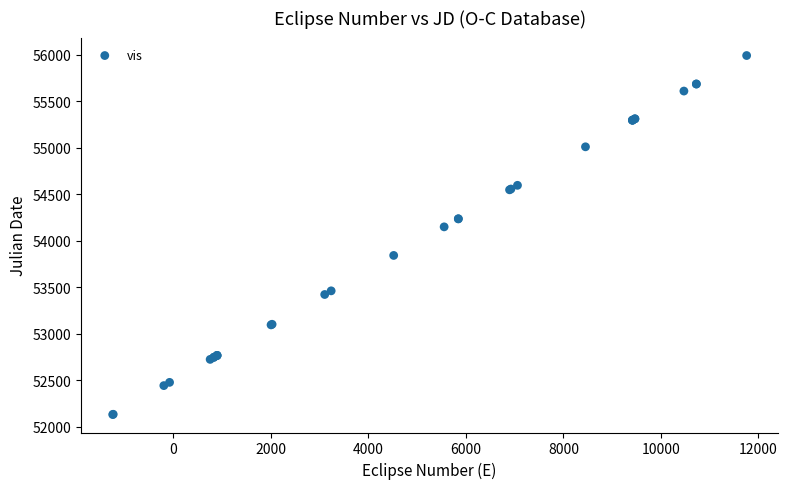

What Y value in the scatter plot is closest to 54060?

54148.0